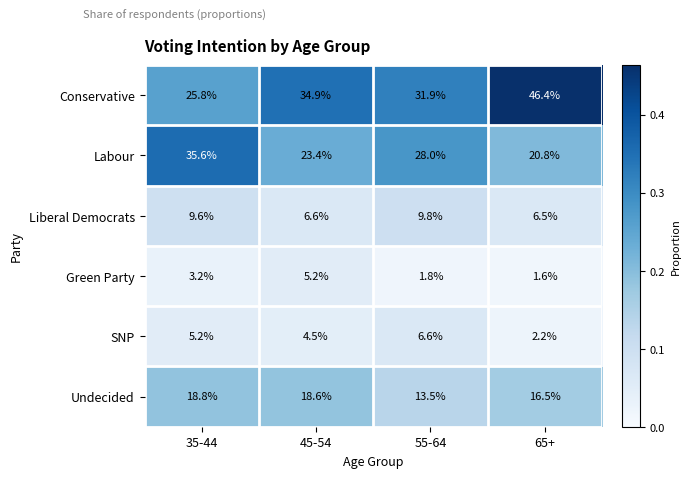

What is the highest value of the Liberal Democrats series?

9.8